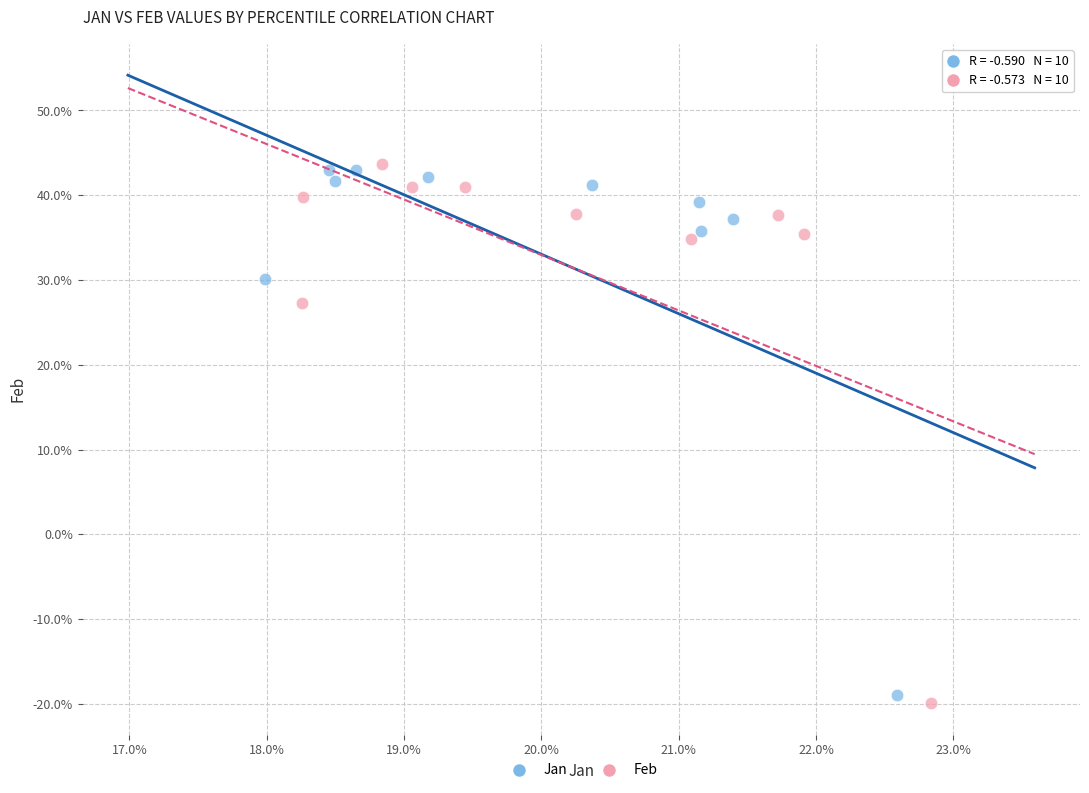

Which series has the widest spread of Y values?

Feb